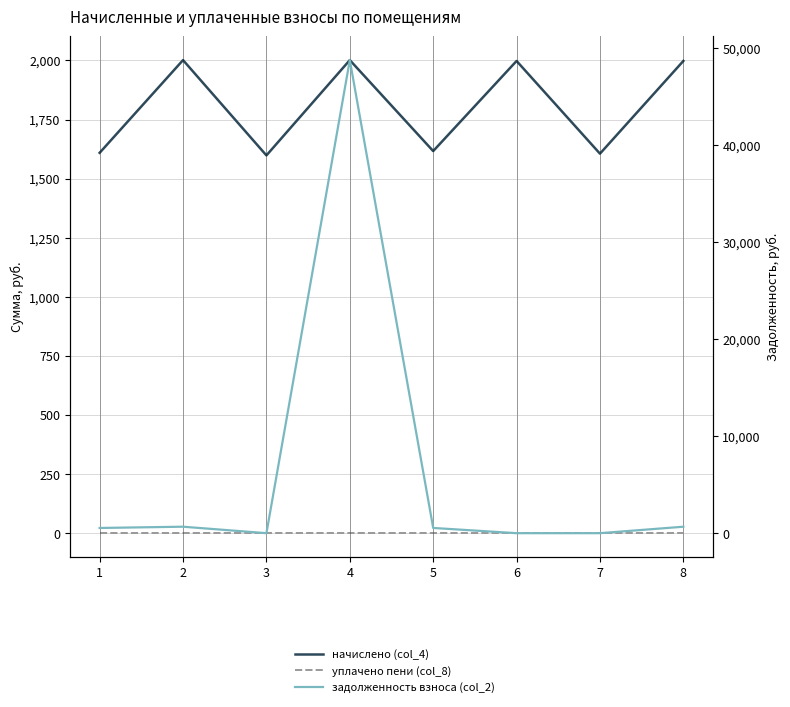

How many values in the задолженность взноса (col_2) series are below 538?

4